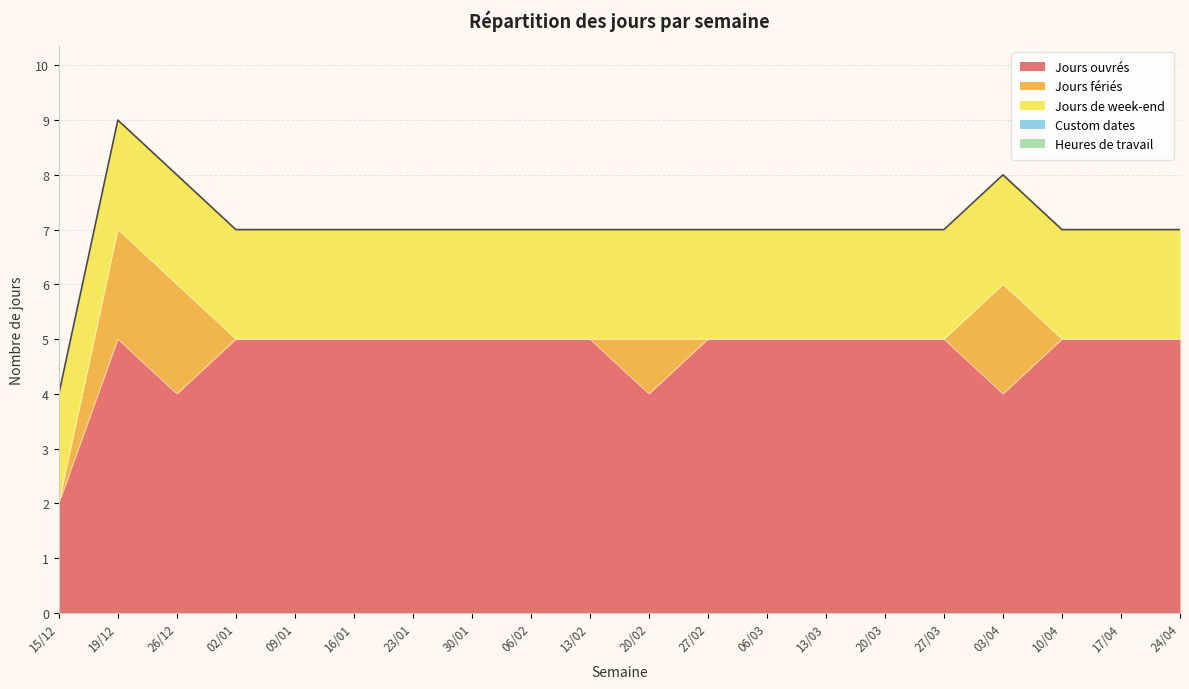

Does the chart display data point markers on the line(s)?

No